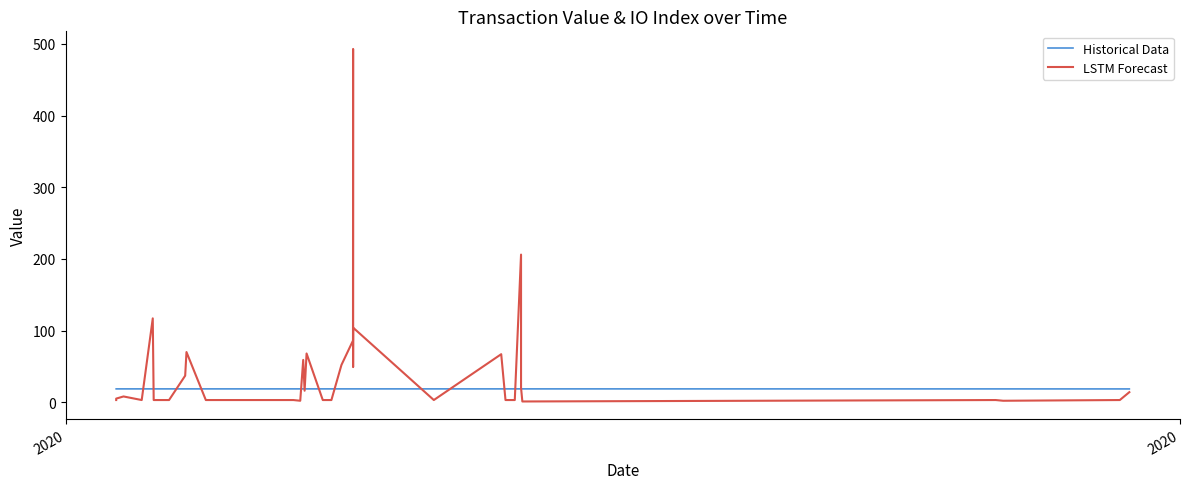

The LSTM Forecast series shows 4.1 at 28. True or false?

False